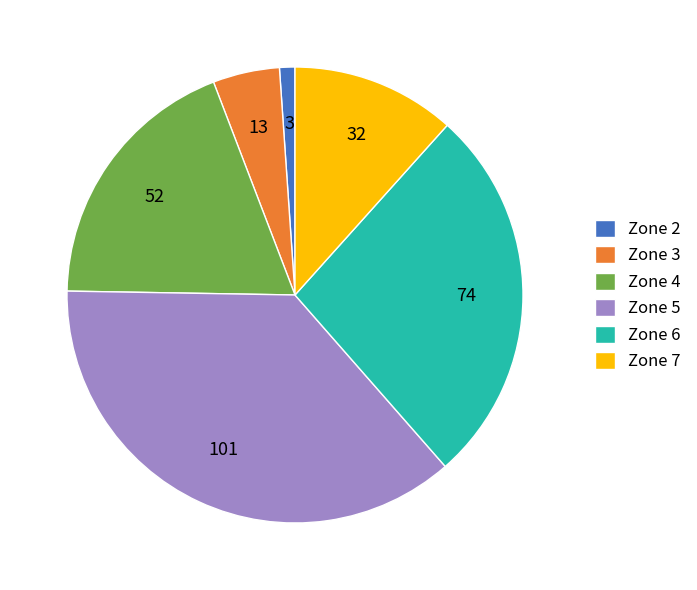

True or false: Zone 4 accounts for 19% of the total.

True